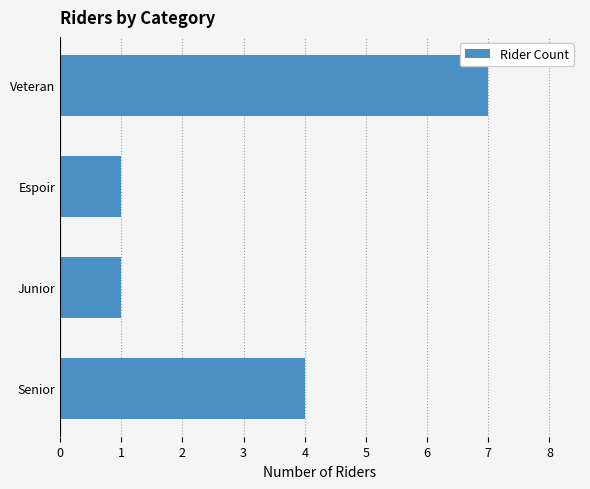

How many data points does each series have?

4